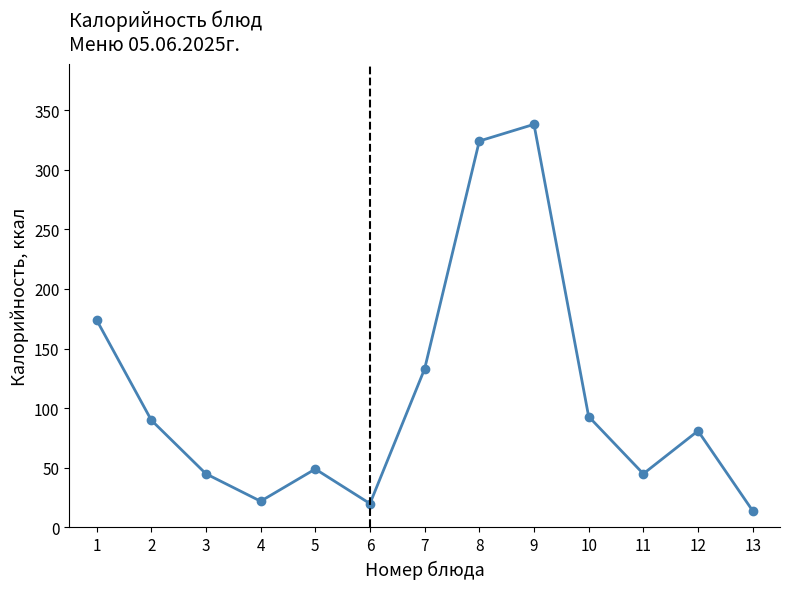

At which category does the data reach its first local valley?

4